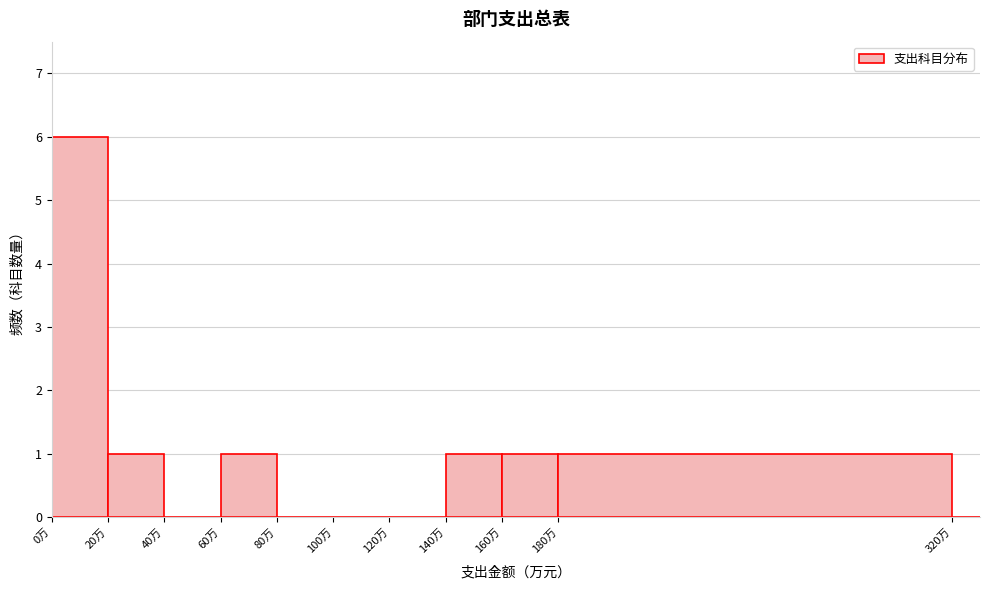

Over which range of the x-axis is the bar tallest?

0 to 20